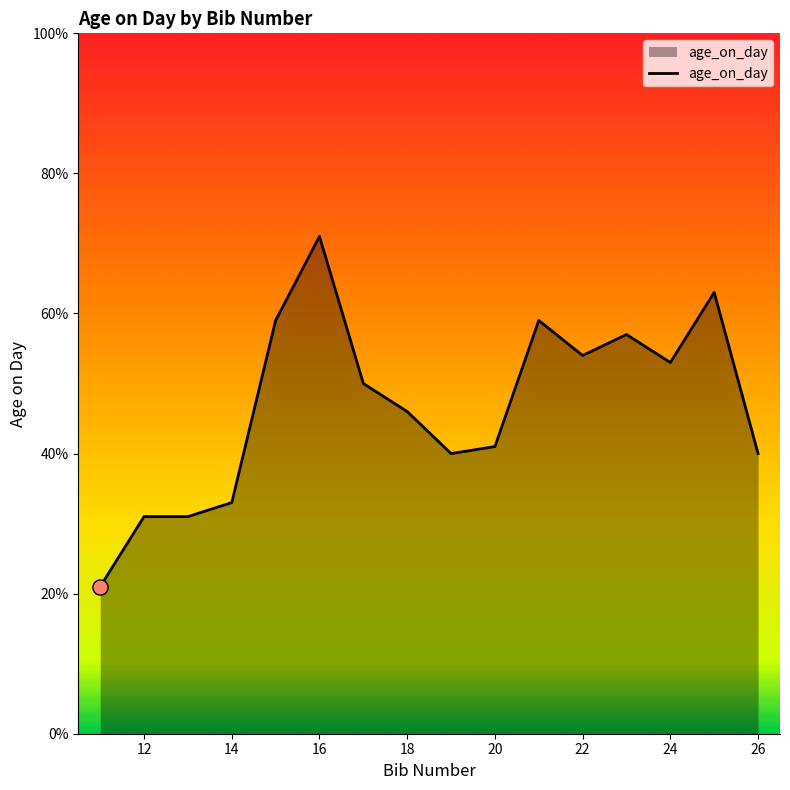

What is the maximum value shown in the chart?

71